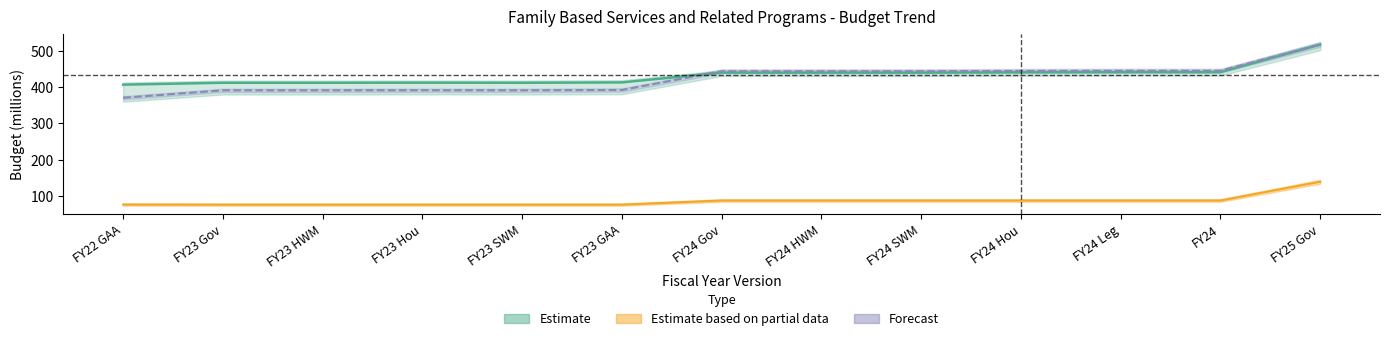

At which label is adjusted_for_inflation closest to 461?

FY24 Leg